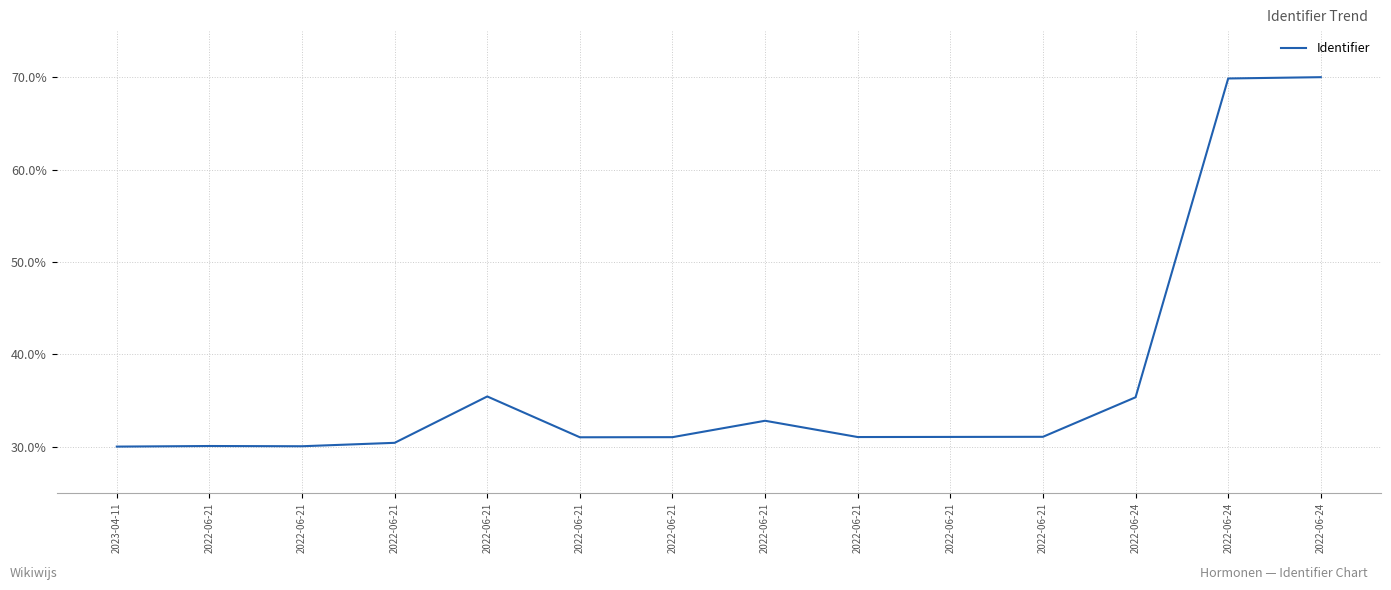

How many points are lower than both their immediate neighbors (excluding endpoints)?

3